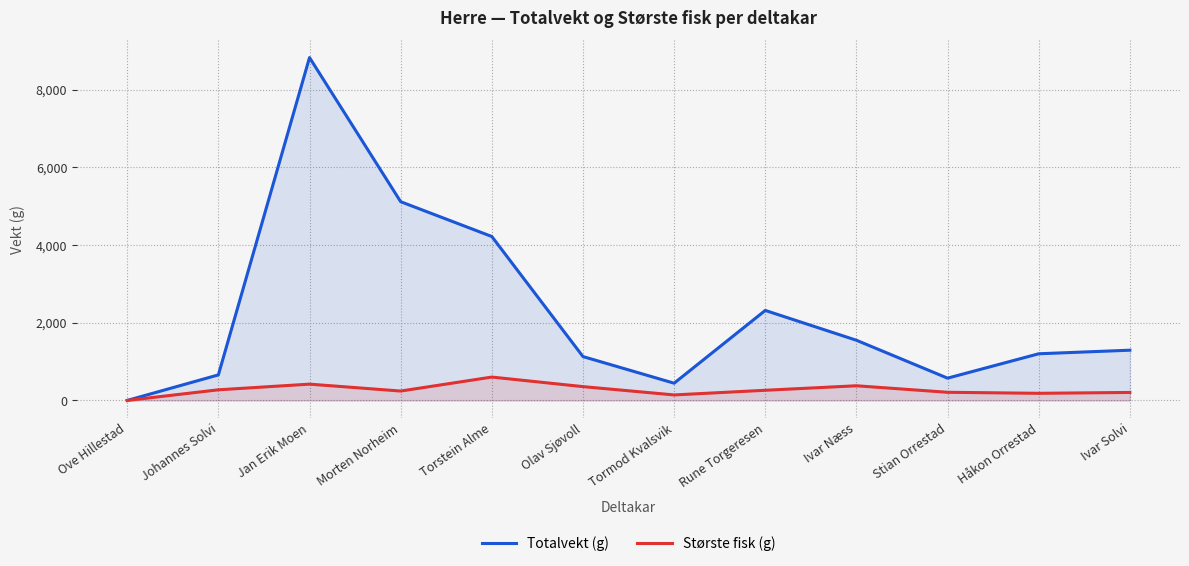

What is the label of the 2nd point from the left?

Johannes Solvi